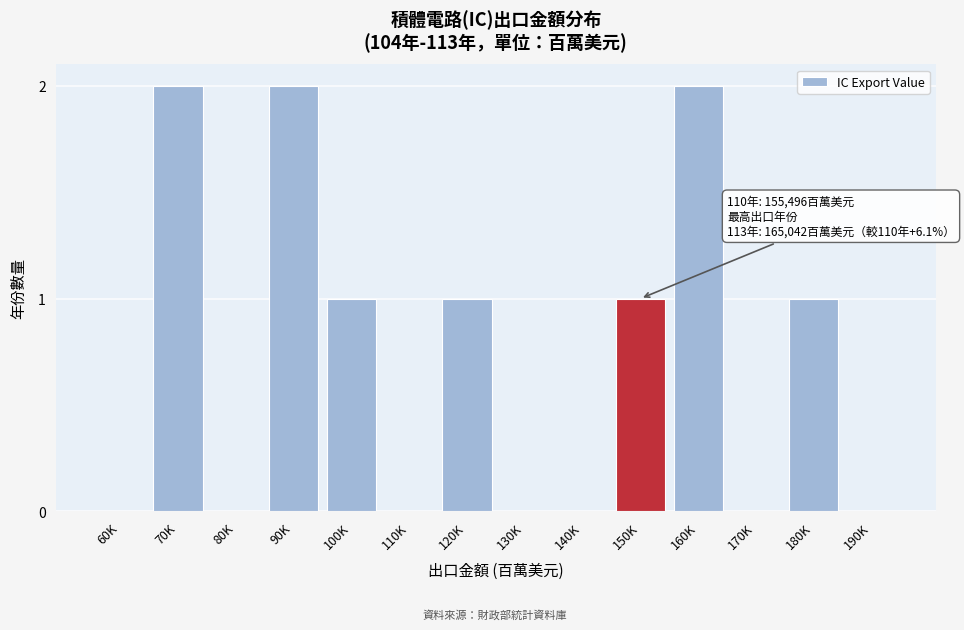

Reading left to right, what are all the values shown in this chart?

60K=0	70K=2	80K=0	90K=2	100K=1	110K=0	120K=1	130K=0	140K=0	150K=1	160K=2	170K=0	180K=1	190K=0